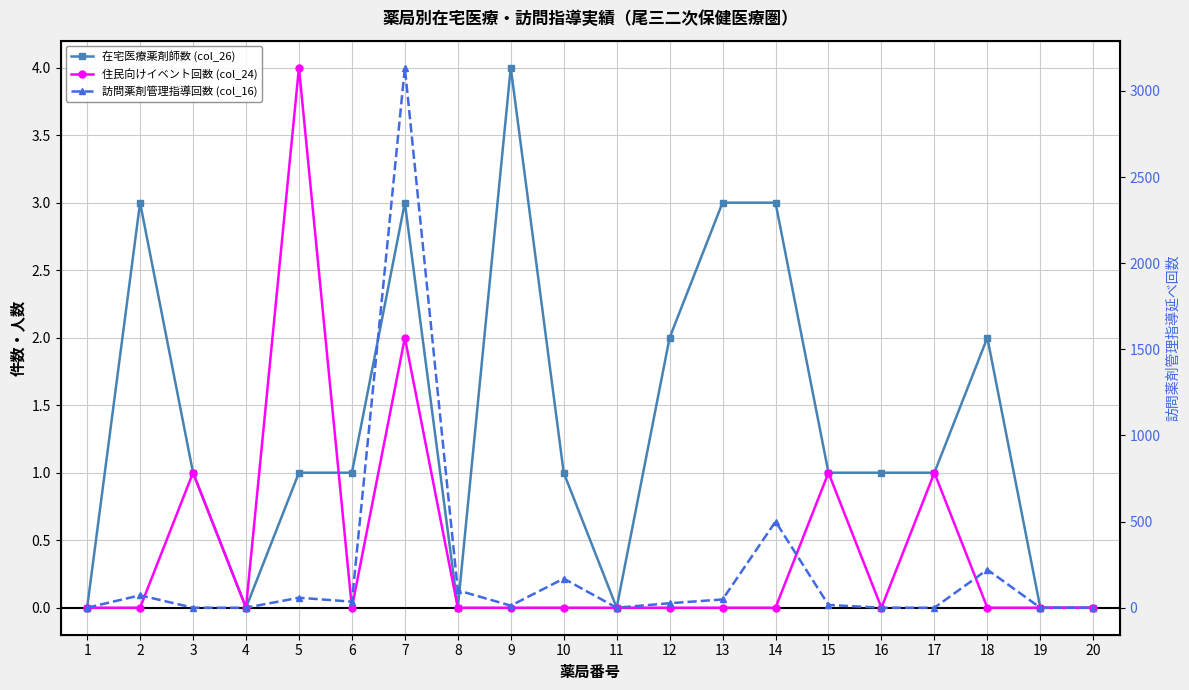

True or false: 在宅医療薬剤師数 (col_26) has more than 1 interior local peaks.

True